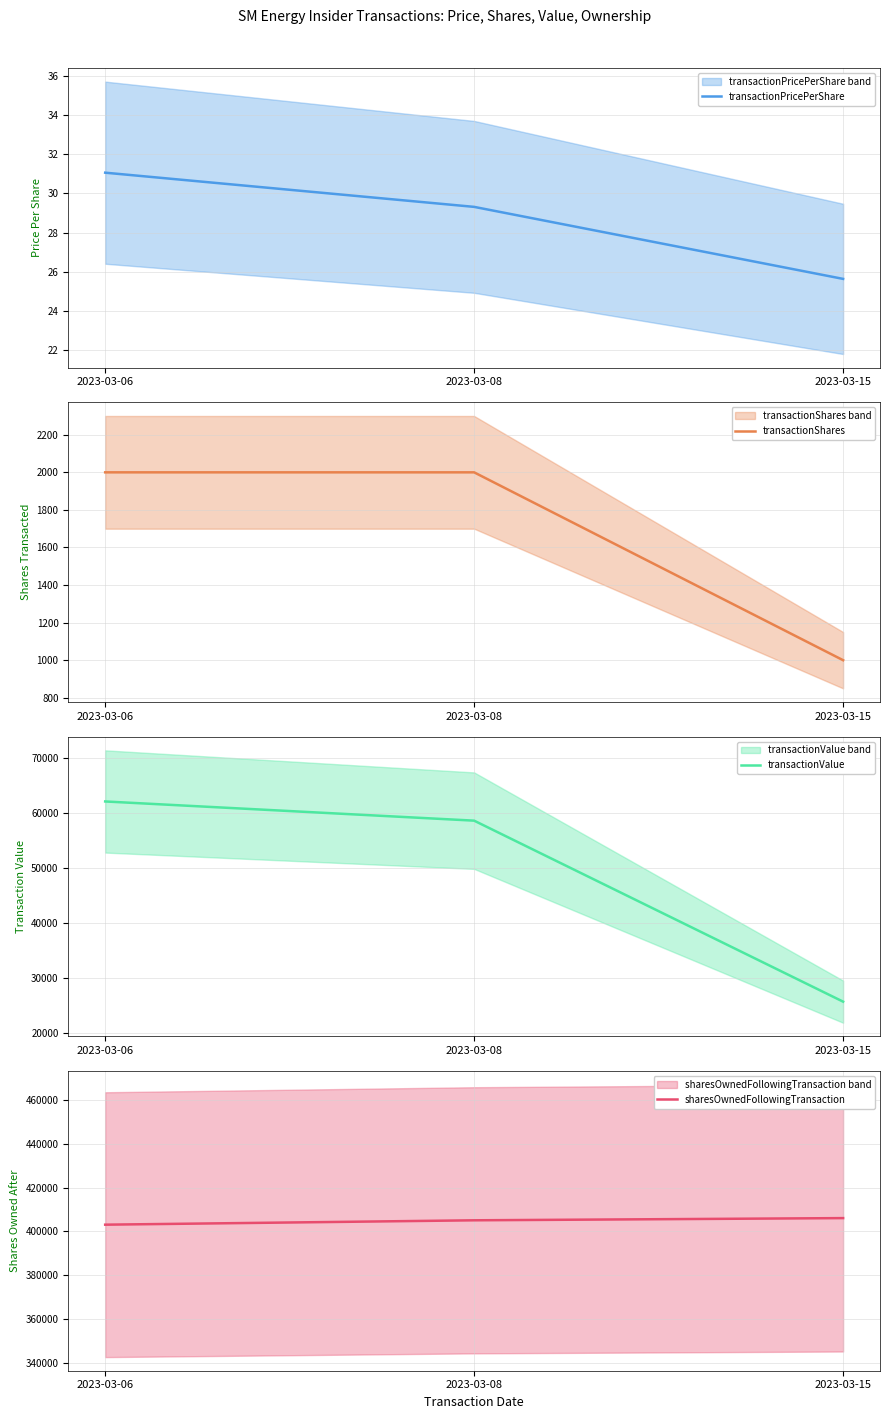

What is the greatest value displayed?

406063.0